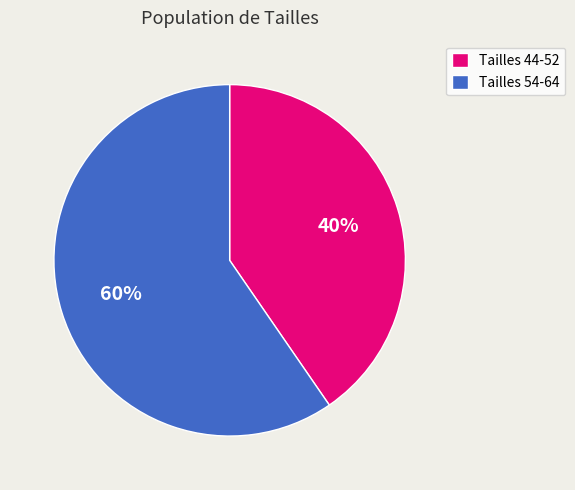

Approximately how many times larger is the value at Tailles 44-52 compared to Tailles 54-64?

0.7